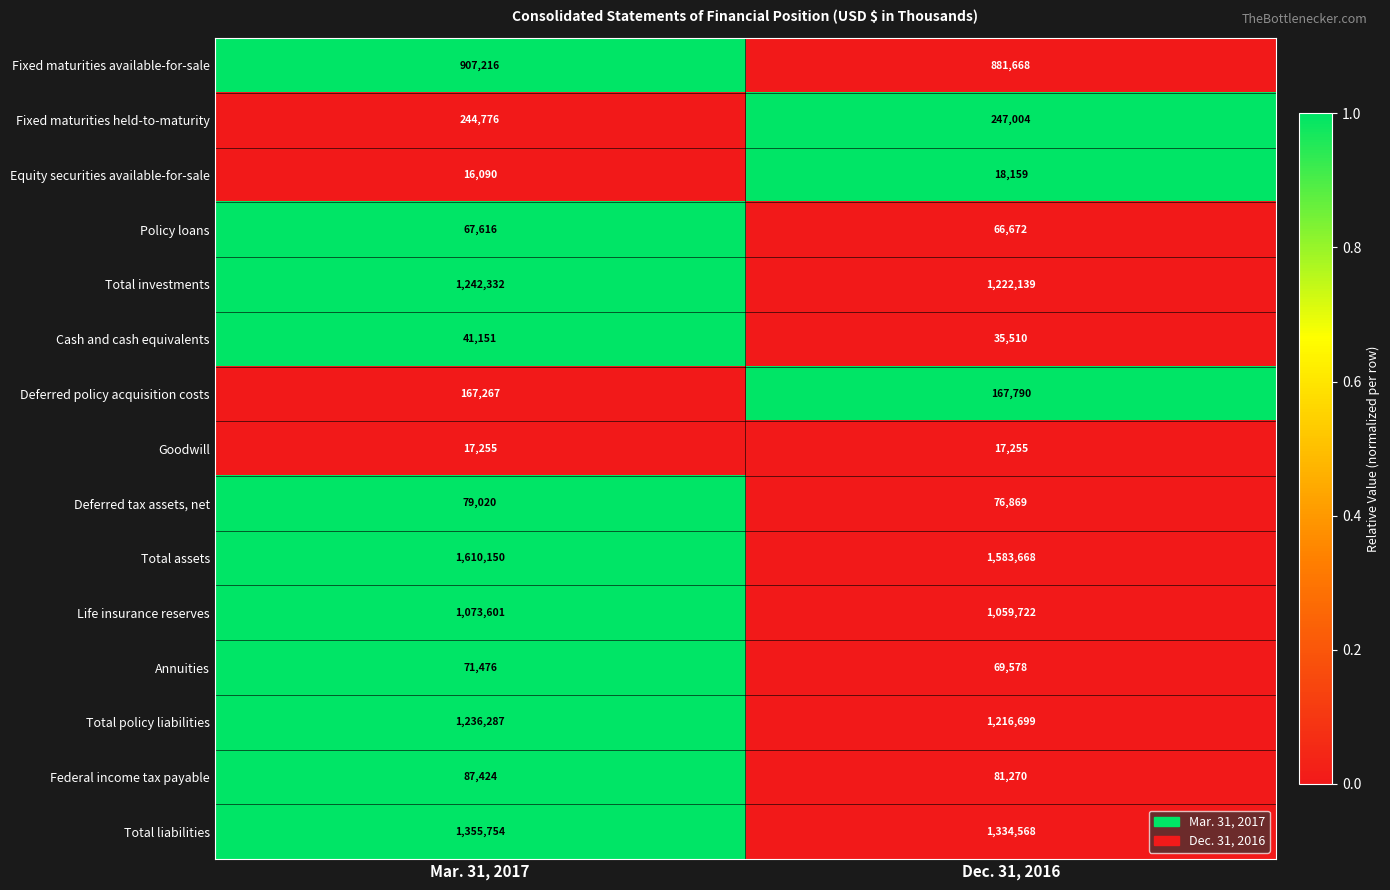

Is it true that Policy loans equals 104444 at Dec. 31, 2016?

False